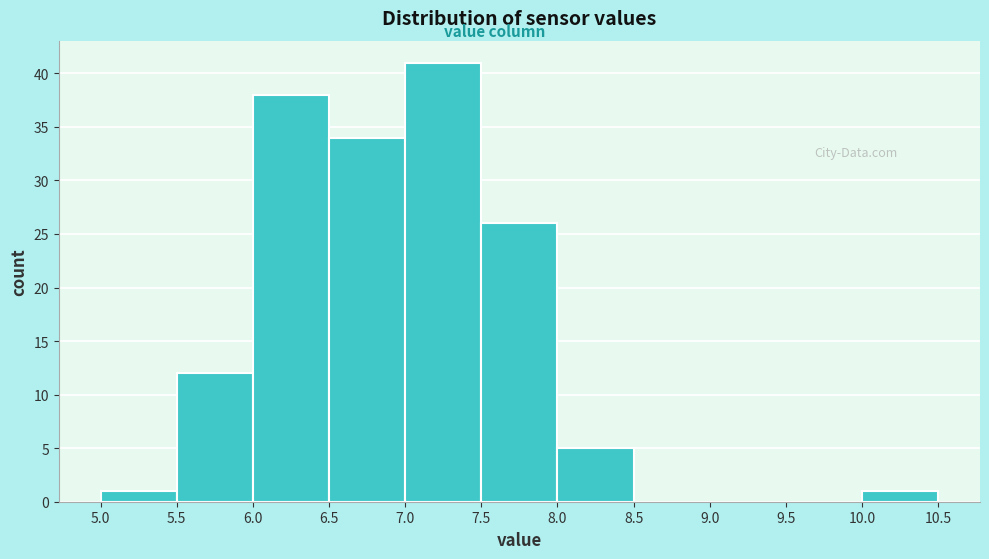

Reading left to right, transcribe this chart: for each bar, give the range it covers on the x-axis and its height. The values are not printed on the chart, so give them approximately, as read against the axis.

5.0 to 5.5: 1
5.5 to 6.0: 12
6.0 to 6.5: 38
6.5 to 7.0: 34
7.0 to 7.5: 41
7.5 to 8.0: 26
8.0 to 8.5: 5
8.5 to 9.0: 0
9.0 to 9.5: 0
9.5 to 10.0: 0
10.0 to 10.5: 1